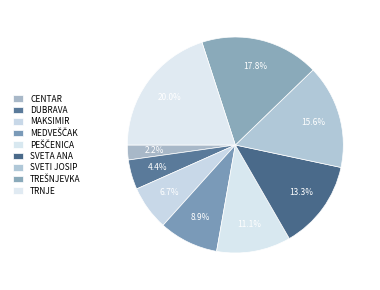

What is the change in value from CENTAR to MAKSIMIR?

+2